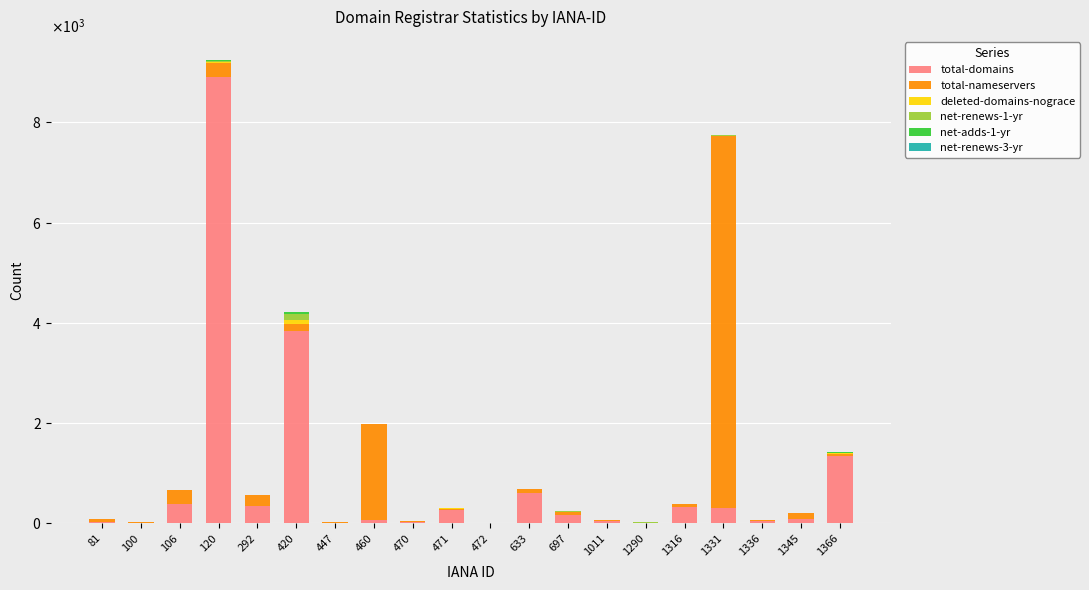

Between 1331 and 292, which is larger?

292